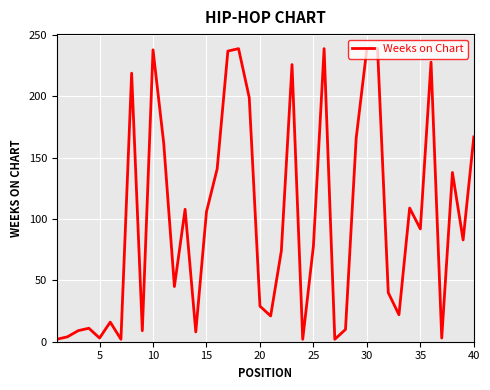

What is the difference between the maximum and minimum values?

237